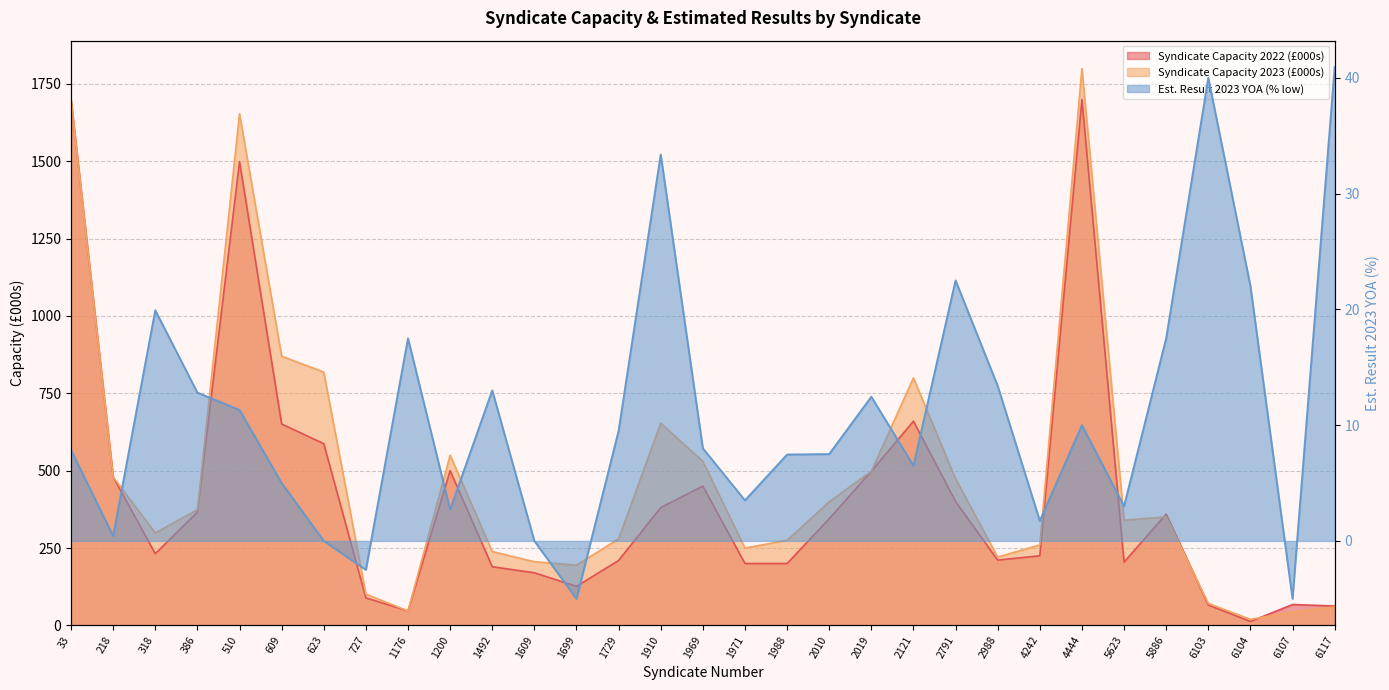

At which category is the sum across all series the highest?

4444